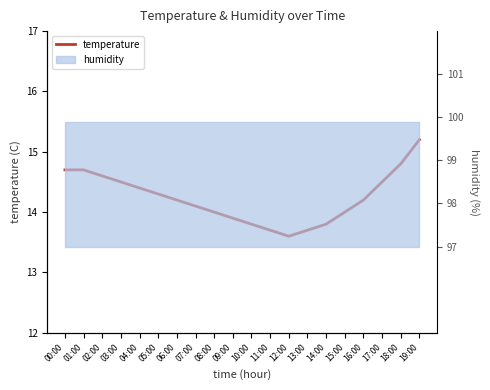

Reading left to right, extract all data points from this chart.

14.7	14.7	14.6	14.5	14.4	14.3	14.2	14.1	14.0	13.9	13.8	13.7	13.6	13.7	13.8	14.0	14.2	14.5	14.8	15.2